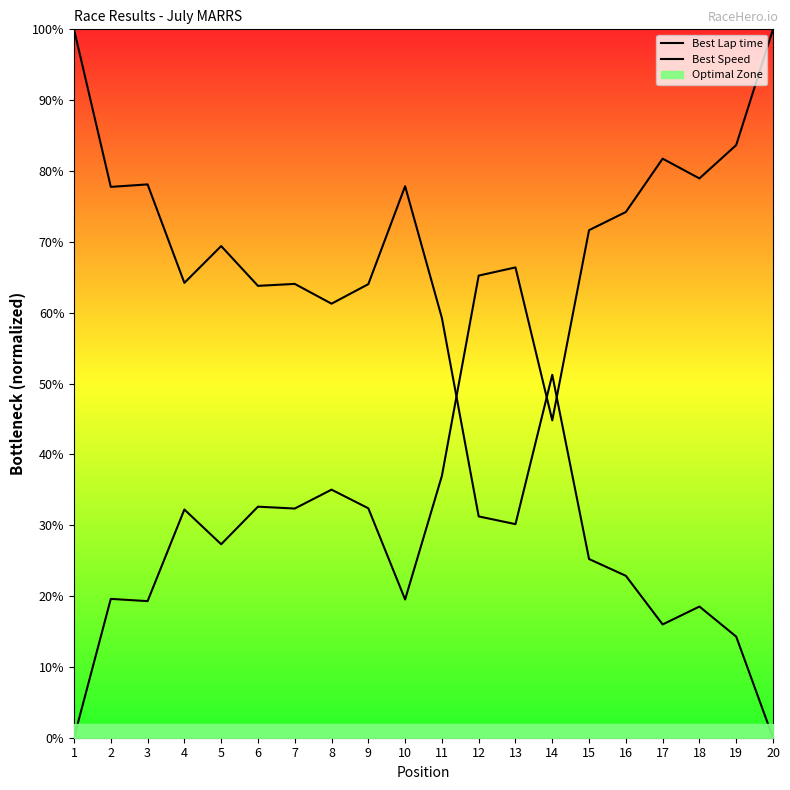

At which category does the chart reach its peak across all series?

20